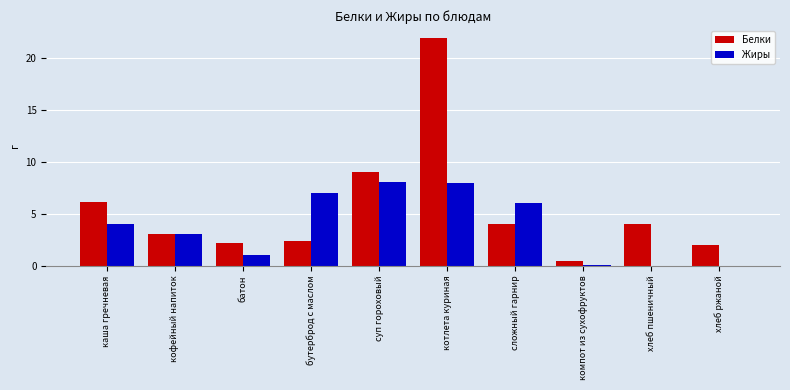

At which label is Жиры closest to 4?

каша гречневая